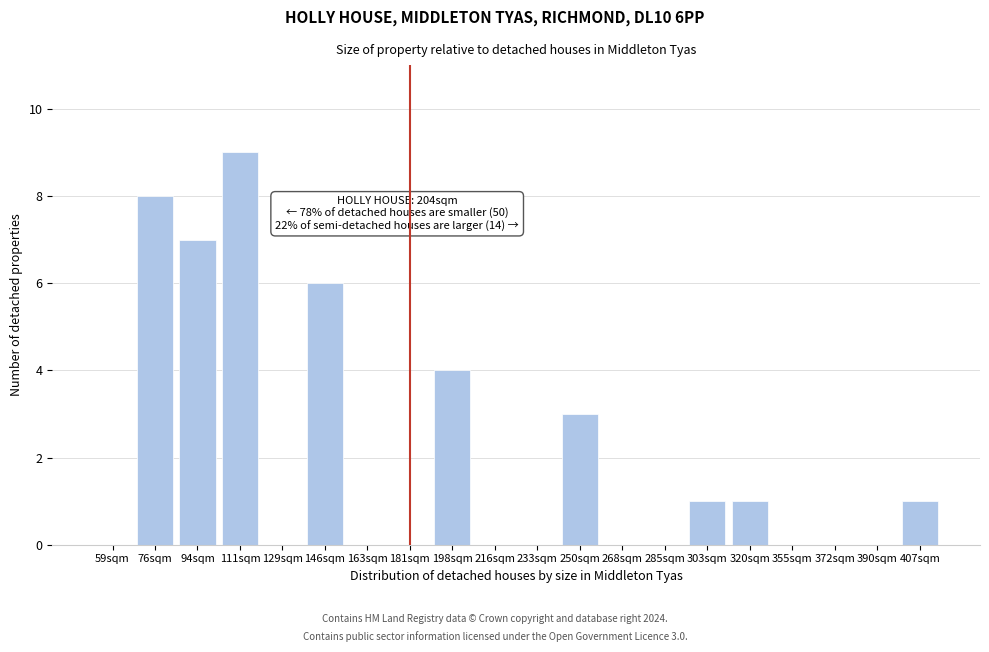

Reading right to left, transcribe all the data shown in this chart.

407sqm=1	390sqm=0	372sqm=0	355sqm=0	320sqm=1	303sqm=1	285sqm=0	268sqm=0	250sqm=3	233sqm=0	216sqm=0	198sqm=4	181sqm=0	163sqm=0	146sqm=6	129sqm=0	111sqm=9	94sqm=7	76sqm=8	59sqm=0